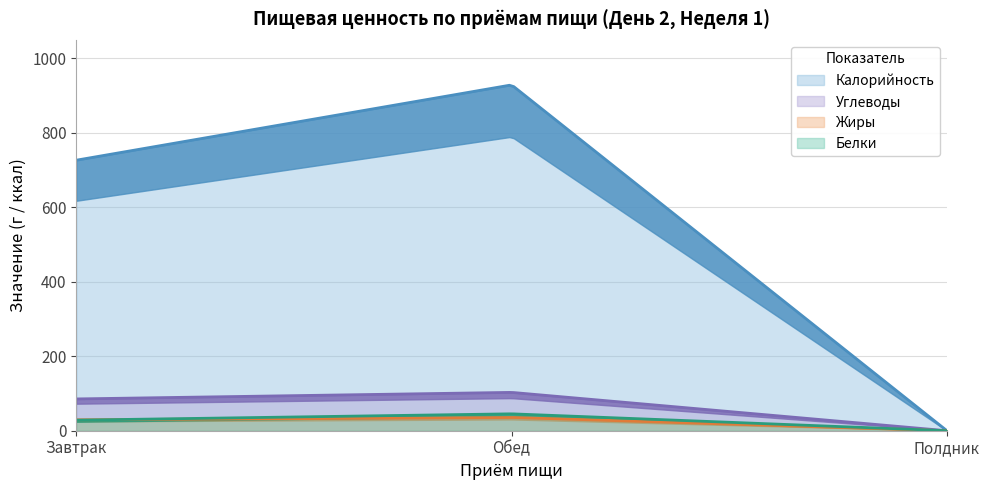

Reading left to right, what are all the values shown in this chart?

Белки: 28.4	45.4	0.0
Жиры: 29.3	35.7	0.0
Углеводы: 85.4	103.0	0.0
Калорийность: 726.7	929.0	0.0